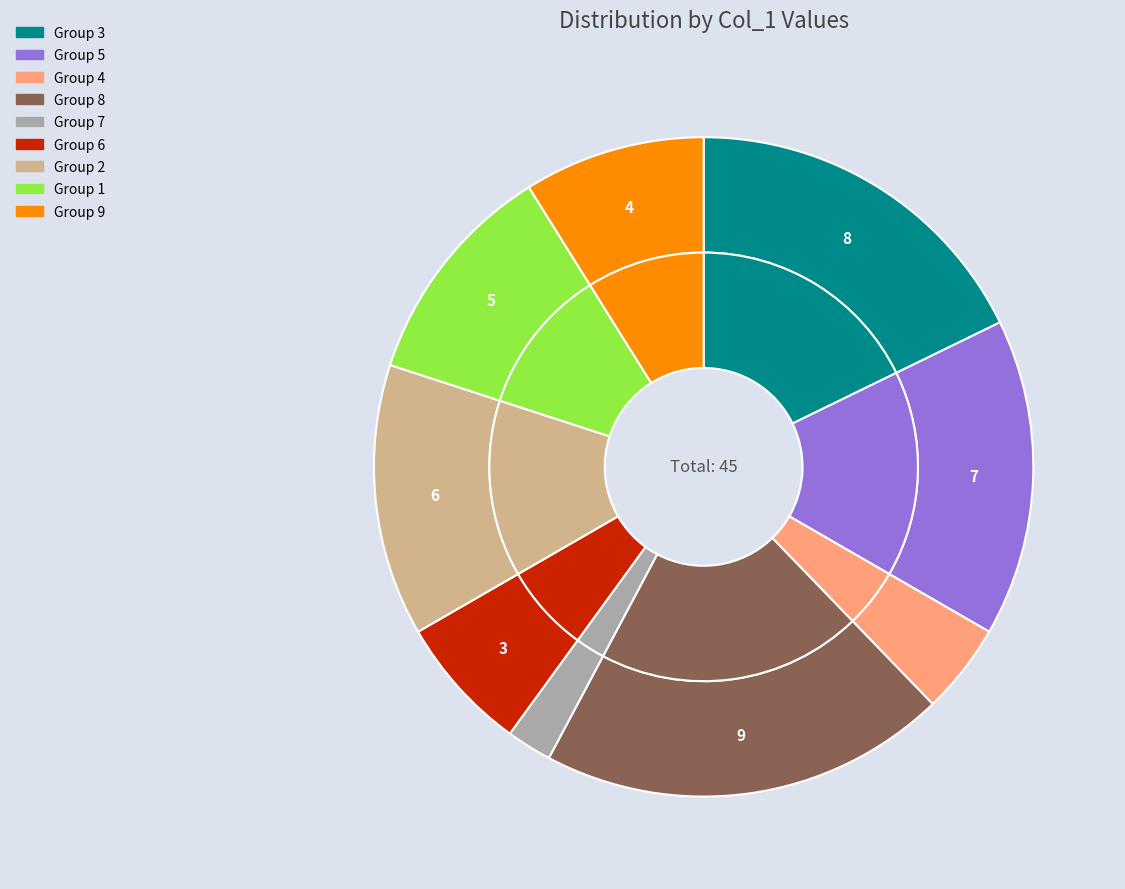

Which slice is the largest?

8